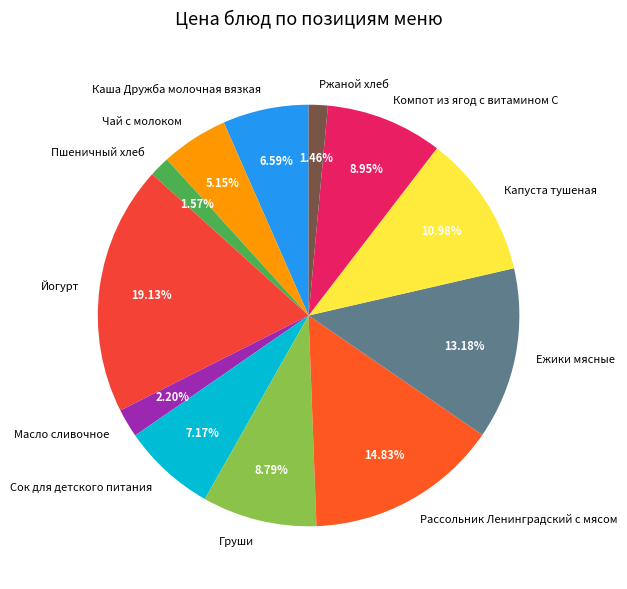

Combined, do Компот из ягод с витамином С and Ежики мясные account for over 50%?

No